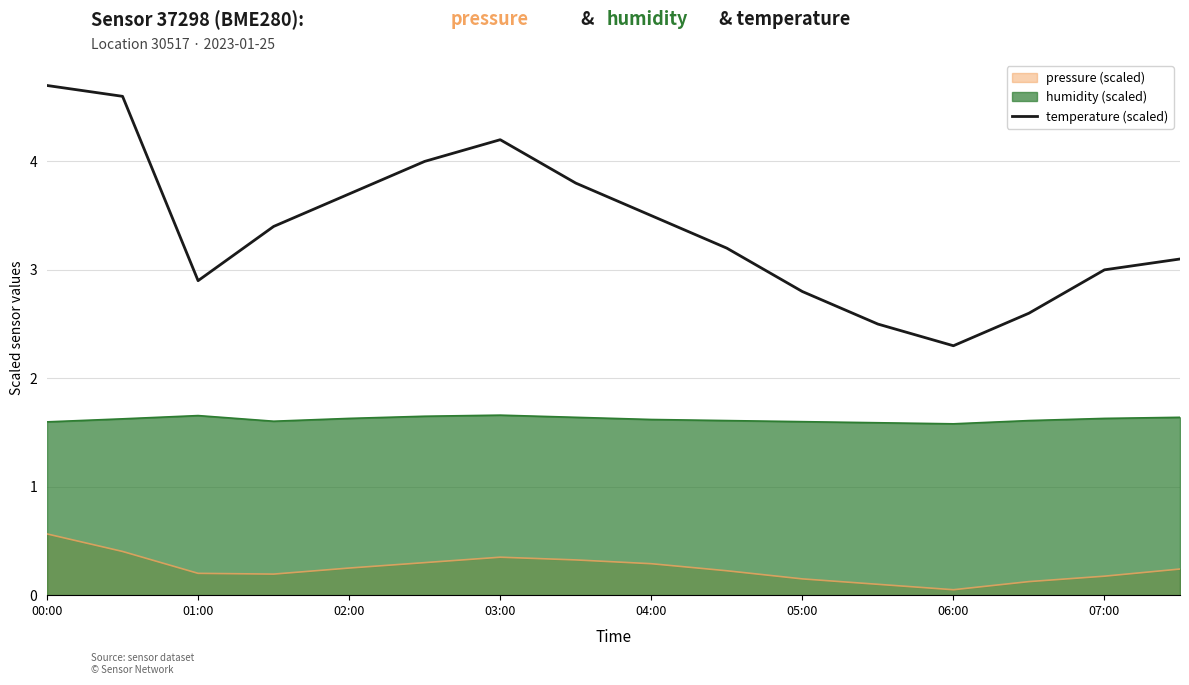

What is the label of the 16th point from the right?

00:00